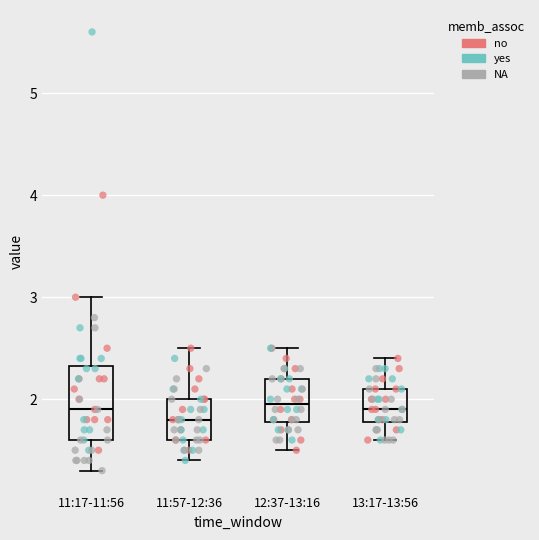

Reading left to right, transcribe this box plot: for each box, give where its median line is, the range the box spans, and where its two whiskers end, as read against the y-axis. The values are not printed on the chart, so give them approximately, as read against the axis.

11:17-11:56: median 1.9, box 1.6 to 2.3, whiskers 1.3 to 3.0
11:57-12:36: median 1.8, box 1.6 to 2.0, whiskers 1.4 to 2.5
12:37-13:16: median 2.0, box 1.8 to 2.2, whiskers 1.5 to 2.5
13:17-13:56: median 1.9, box 1.8 to 2.1, whiskers 1.6 to 2.4